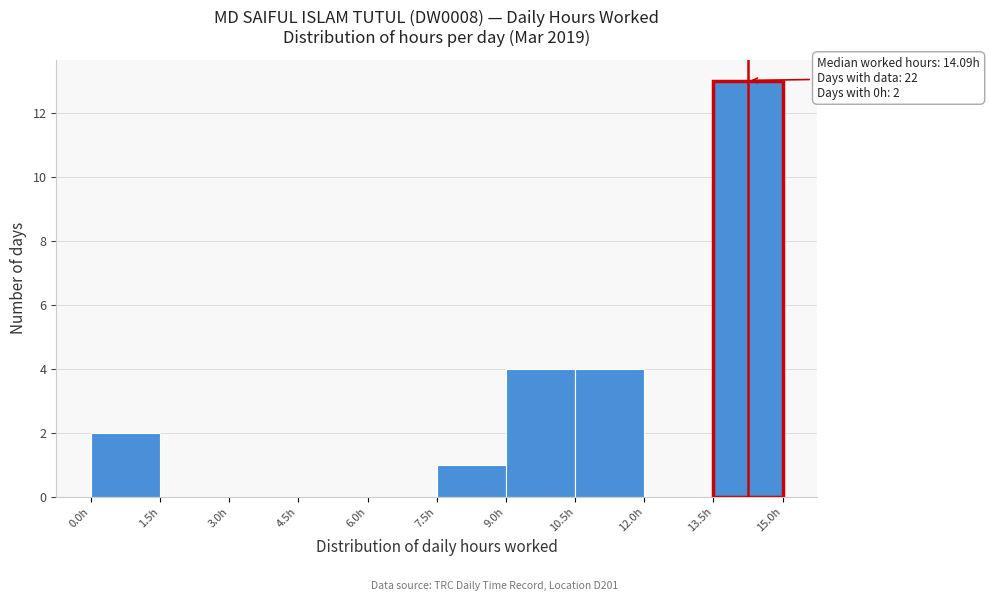

Over which range of the x-axis is the bar tallest?

13.5 to 15.0